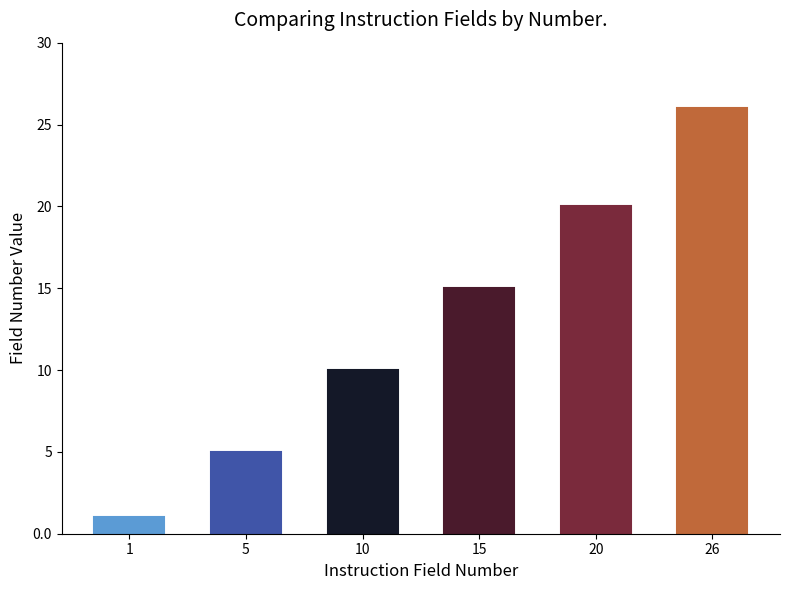

Count the values in the range 5 to 20.

4